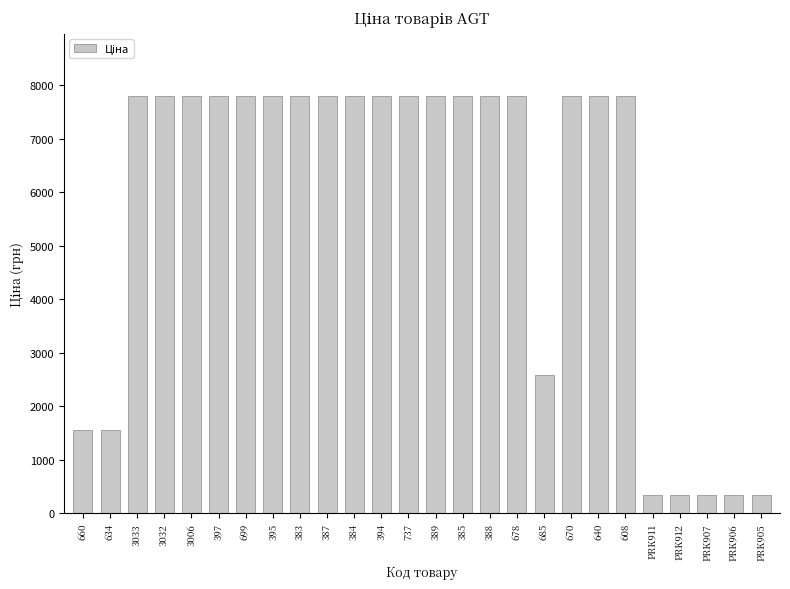

True or false: the data shows 4246.4 at 685.

False